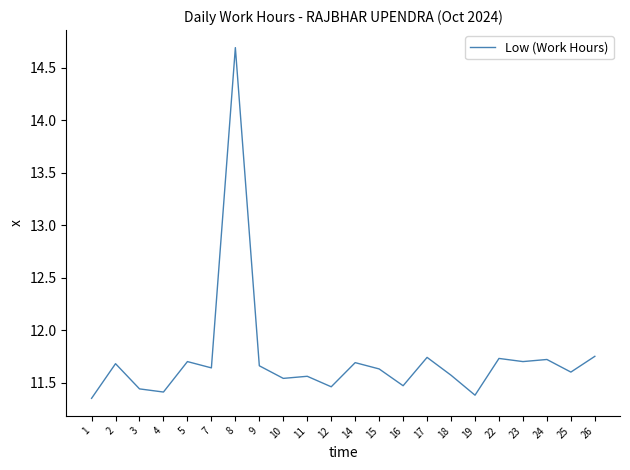

Between 22 and 1, which is larger?

22